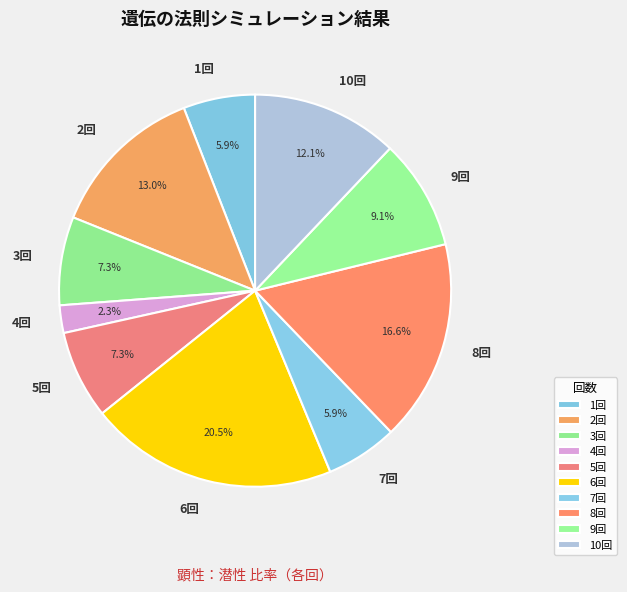

To the nearest percent, what is the difference between the largest and smallest slice percentages?

18%